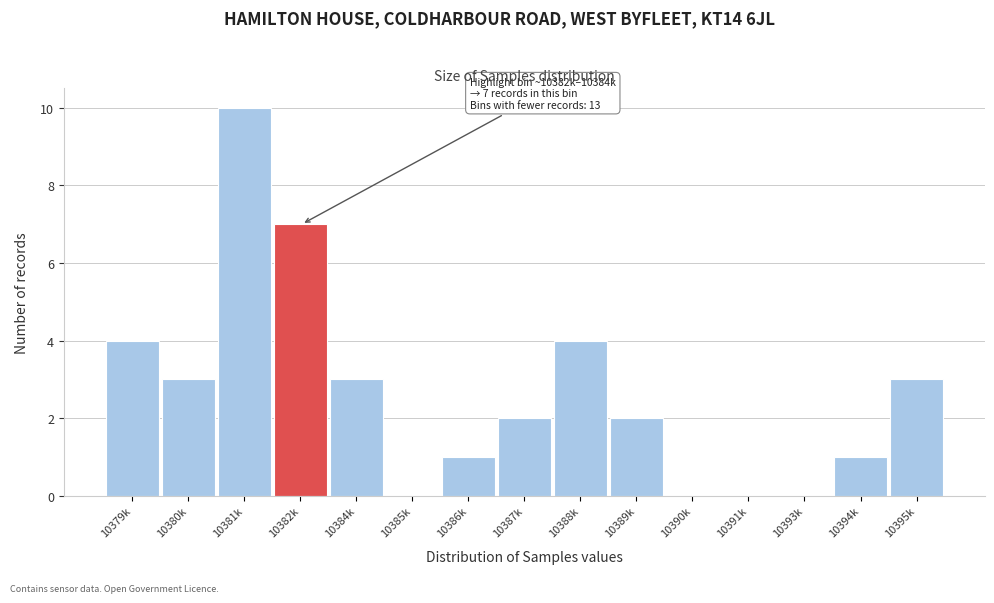

Reading left to right, list all the values displayed in this chart.

10379k=4	10380k=3	10381k=10	10382k=7	10384k=3	10385k=0	10386k=1	10387k=2	10388k=4	10389k=2	10390k=0	10391k=0	10393k=0	10394k=1	10395k=3